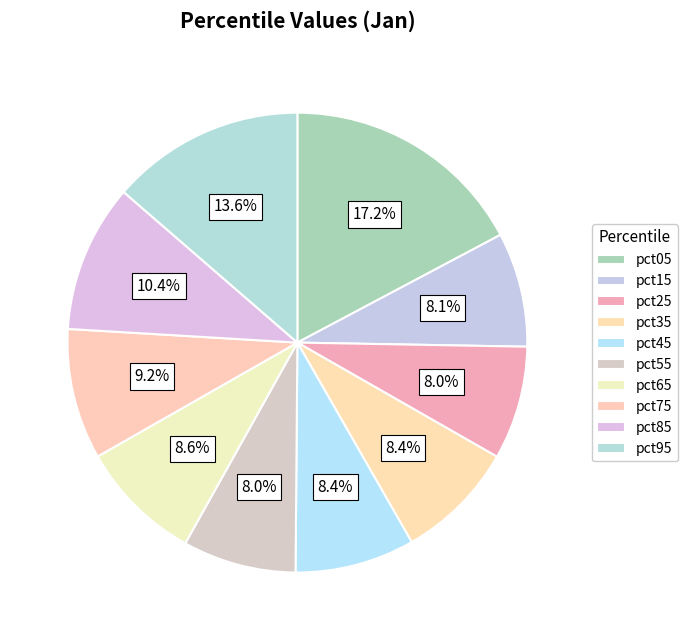

Is it true that pct15 is 8% of the pie?

True